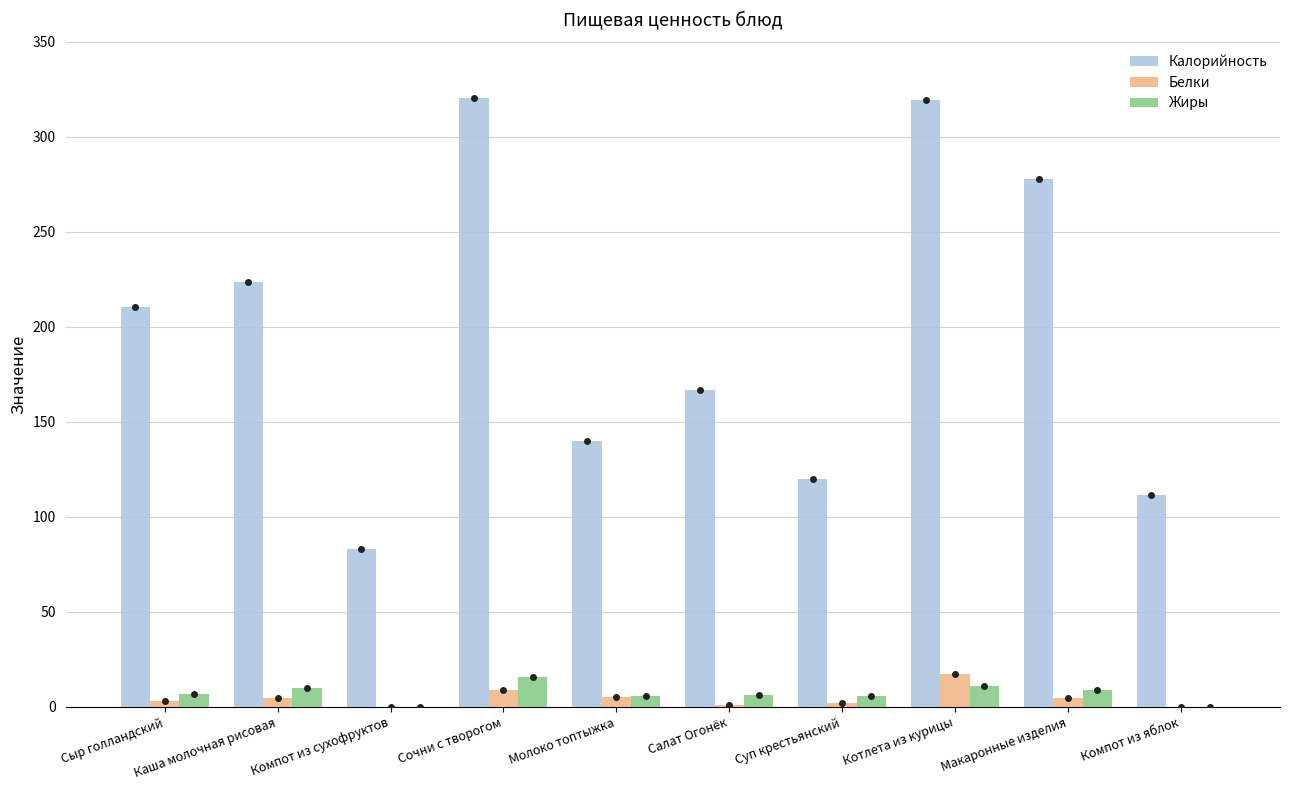

Are the bars horizontal?

No